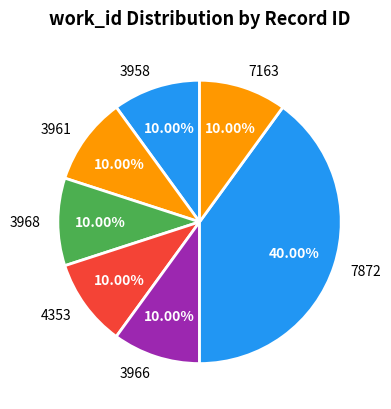

Which category has the biggest portion of the pie?

7872